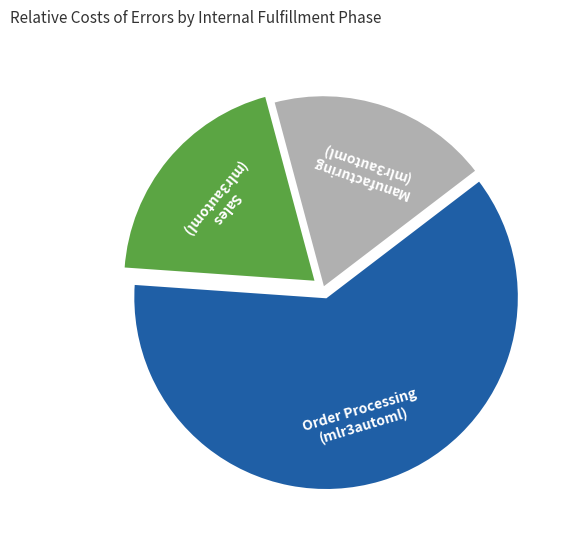

Which category has the smallest portion of the pie?

Manufacturing (mlr3automl)